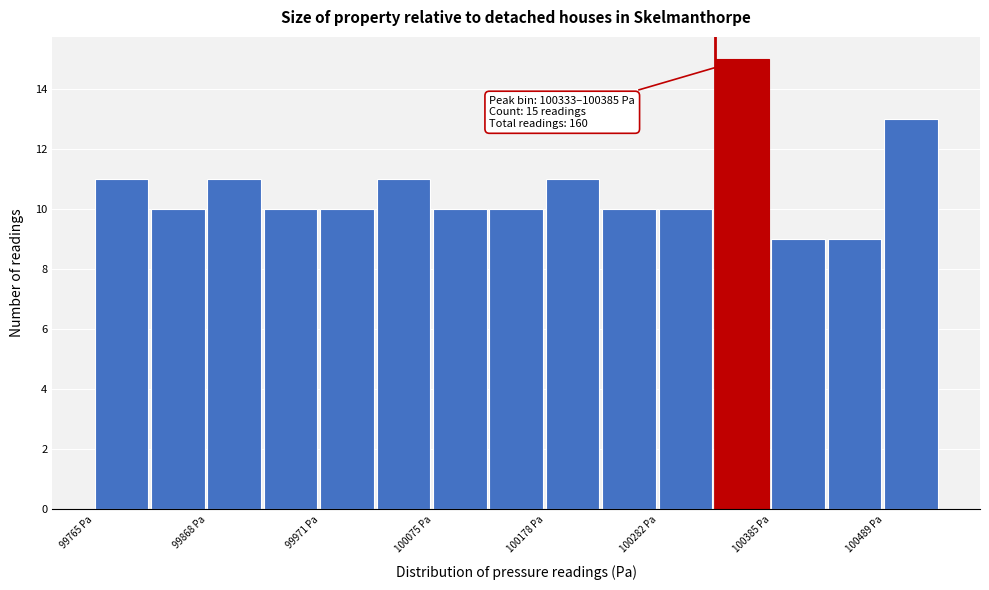

Read against the x-axis, roughly where is the centre of the tallest bar?

100360